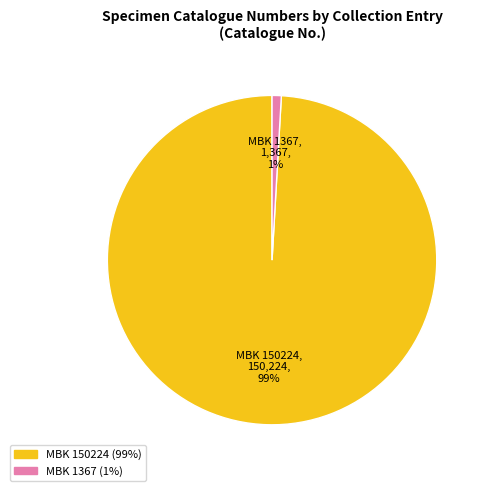

What percentage is the MBK 1367 slice, to the nearest percent?

1%